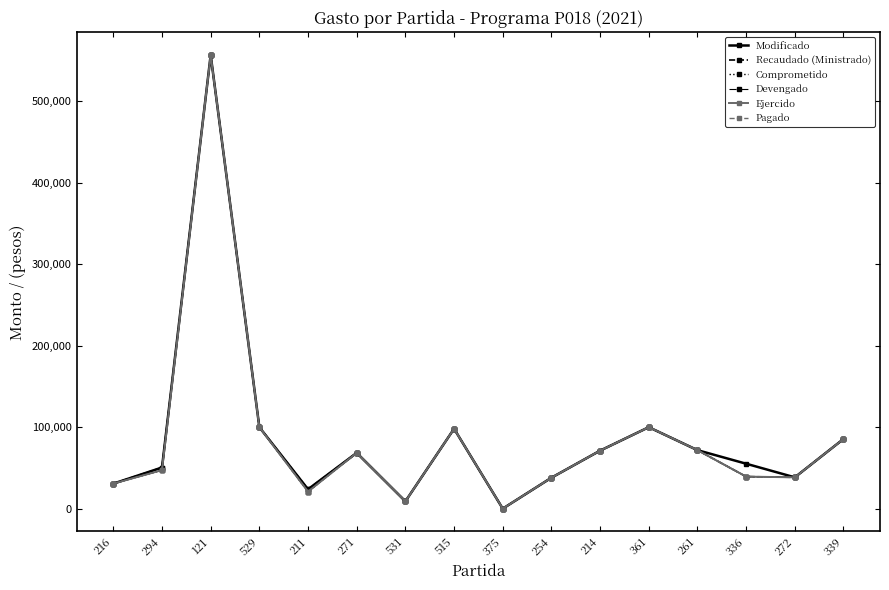

True or false: Ejercido has a value of 9000.0 at 531.

True